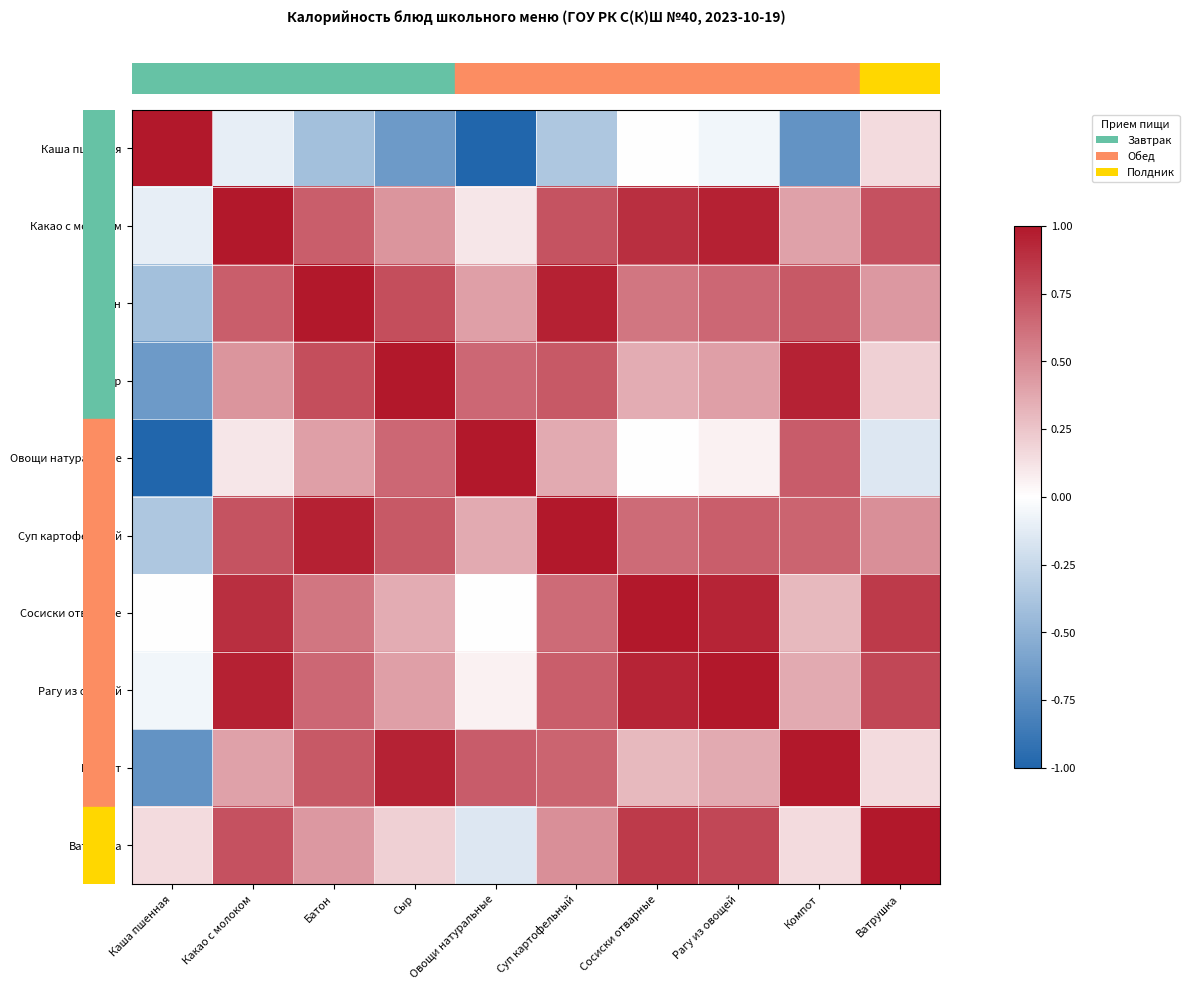

What is the maximum value shown in the chart?

1.0